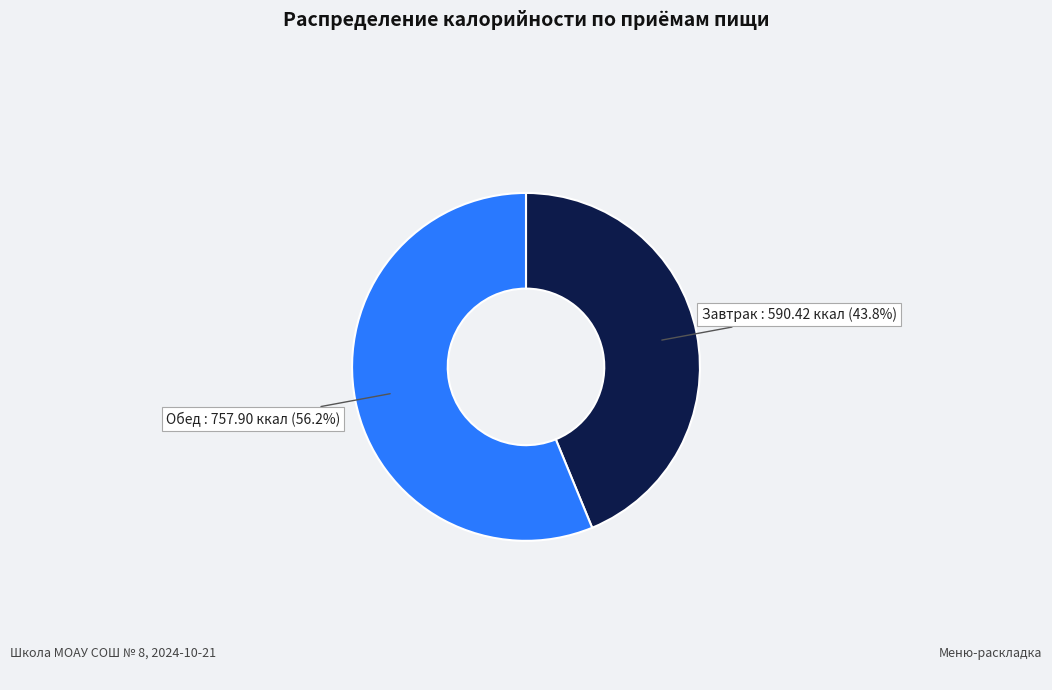

Is there any slice that represents more than half of the pie?

Yes